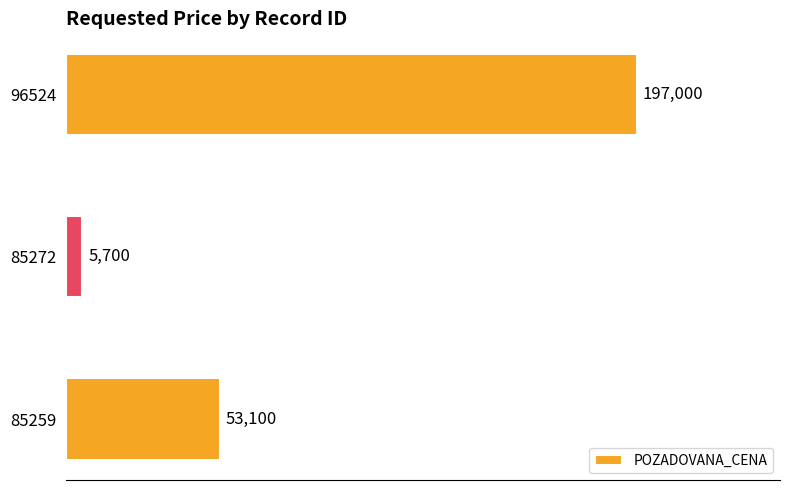

How many bars are there in total?

3